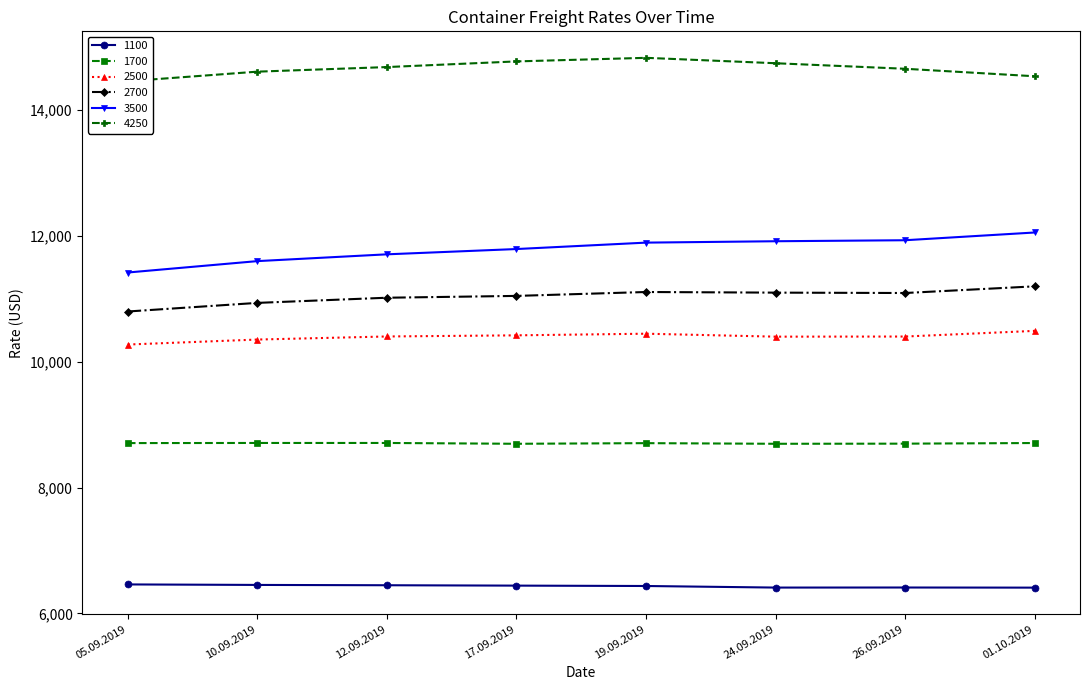

True or false: 1700 and 3500 cross at least once.

False